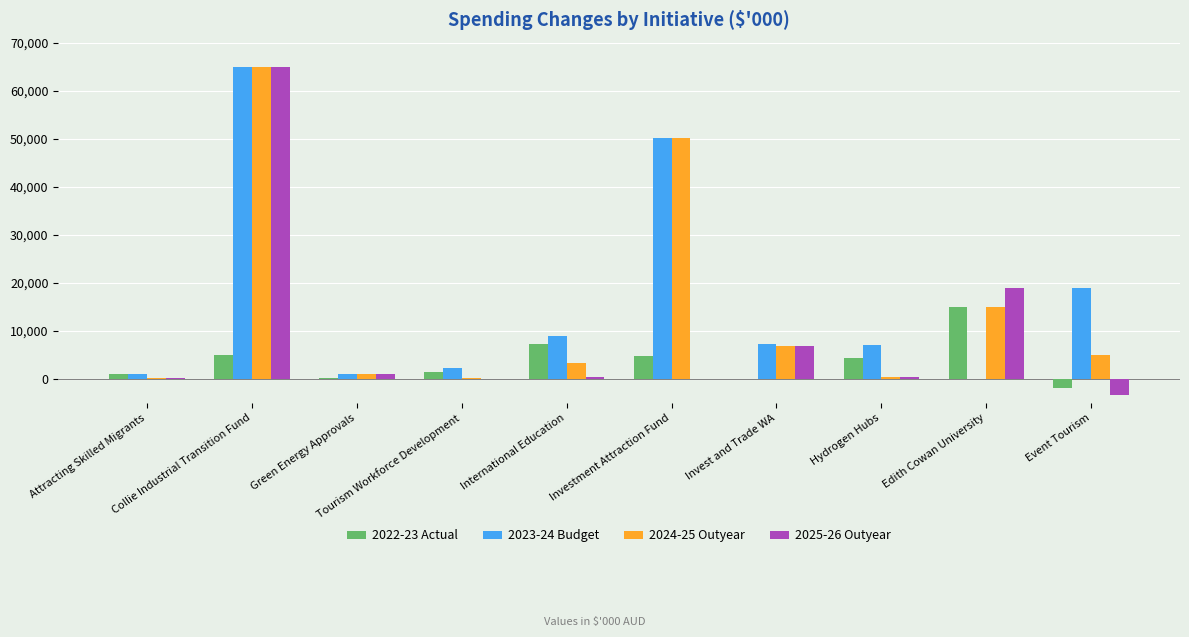

Does the chart contain stacked bars?

No